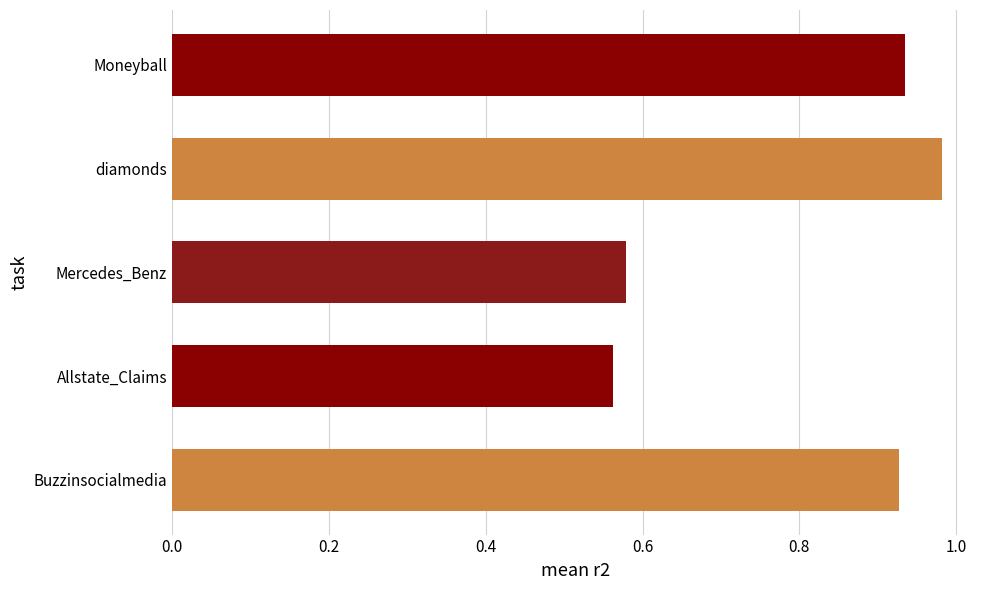

What is the average value?

0.8